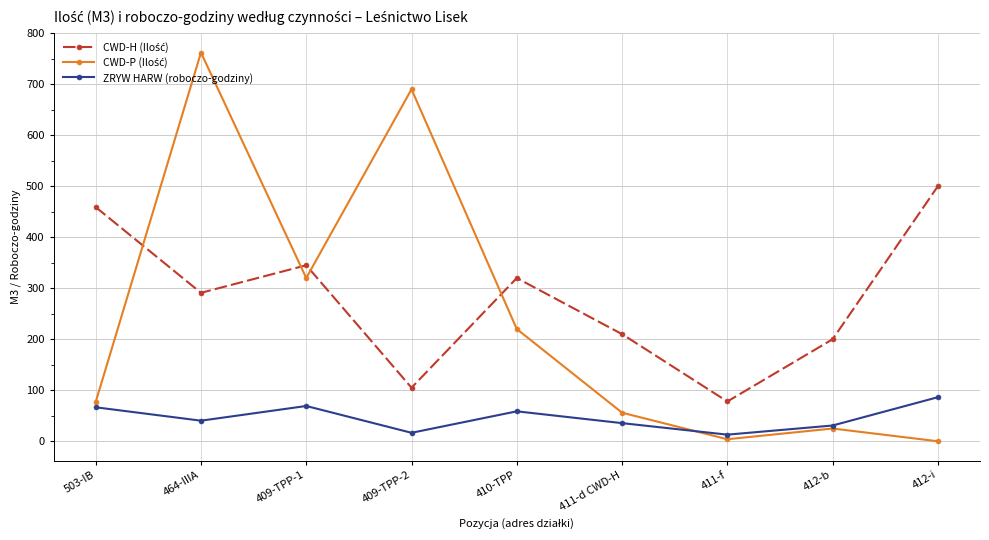

Where is the first local maximum for ZRYW HARW (roboczo-godziny)?

409-TPP-1